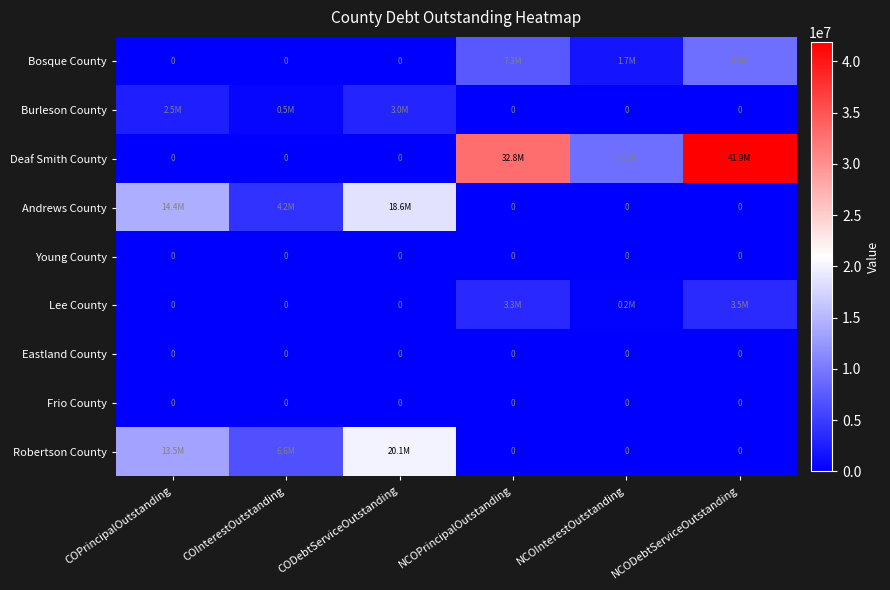

Which series has the largest total across all categories?

Deaf Smith County